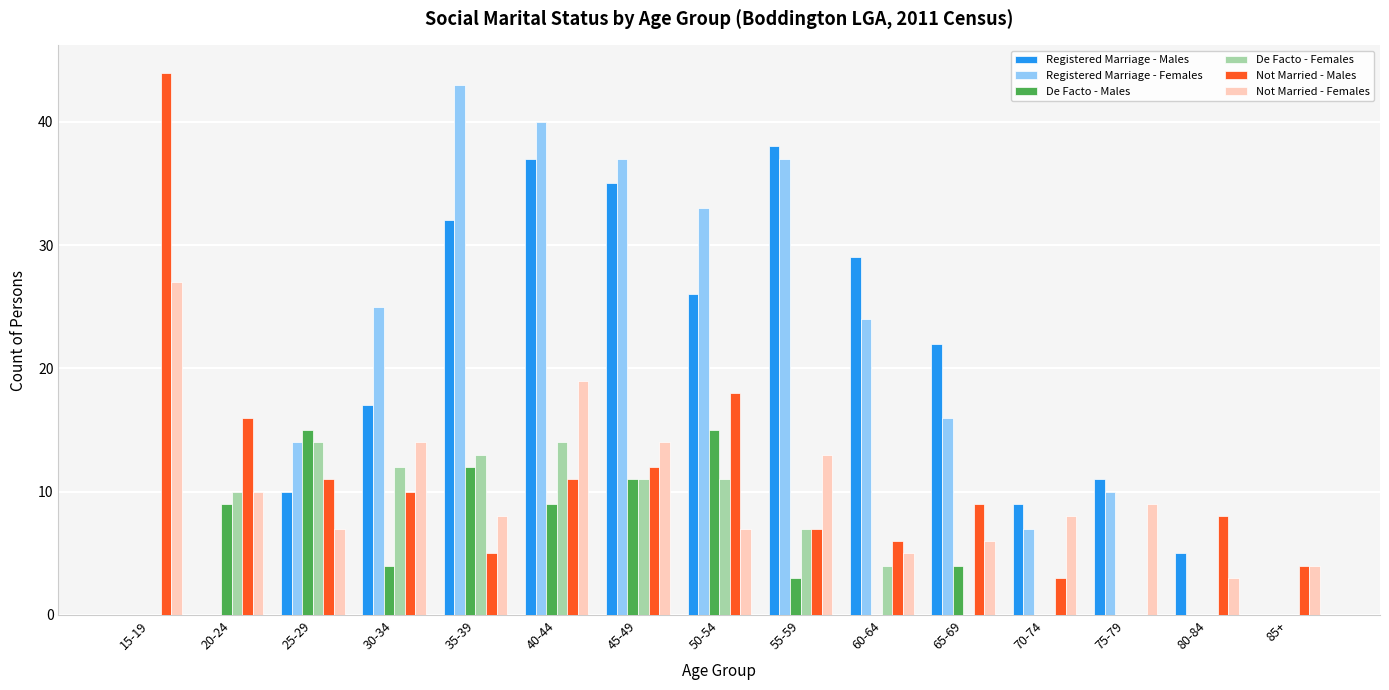

Reading right to left, what are all the values shown in this chart?

Registered Marriage - Males: 85+=0	80-84=5	75-79=11	70-74=9	65-69=22	60-64=29	55-59=38	50-54=26	45-49=35	40-44=37	35-39=32	30-34=17	25-29=10	20-24=0	15-19=0
Registered Marriage - Females: 85+=0	80-84=0	75-79=10	70-74=7	65-69=16	60-64=24	55-59=37	50-54=33	45-49=37	40-44=40	35-39=43	30-34=25	25-29=14	20-24=0	15-19=0
De Facto - Males: 85+=0	80-84=0	75-79=0	70-74=0	65-69=4	60-64=0	55-59=3	50-54=15	45-49=11	40-44=9	35-39=12	30-34=4	25-29=15	20-24=9	15-19=0
De Facto - Females: 85+=0	80-84=0	75-79=0	70-74=0	65-69=0	60-64=4	55-59=7	50-54=11	45-49=11	40-44=14	35-39=13	30-34=12	25-29=14	20-24=10	15-19=0
Not Married - Males: 85+=4	80-84=8	75-79=0	70-74=3	65-69=9	60-64=6	55-59=7	50-54=18	45-49=12	40-44=11	35-39=5	30-34=10	25-29=11	20-24=16	15-19=44
Not Married - Females: 85+=4	80-84=3	75-79=9	70-74=8	65-69=6	60-64=5	55-59=13	50-54=7	45-49=14	40-44=19	35-39=8	30-34=14	25-29=7	20-24=10	15-19=27